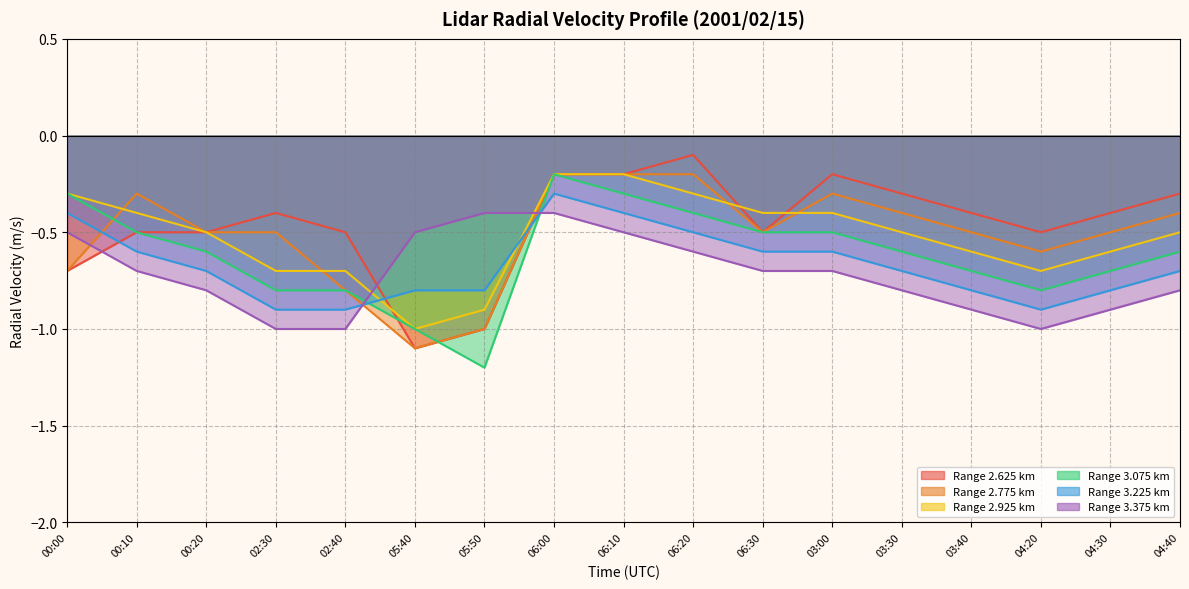

Rank the series by their maximum value, from highest to lowest.

2.625, 2.775, 2.925, 3.075, 3.225, 3.375